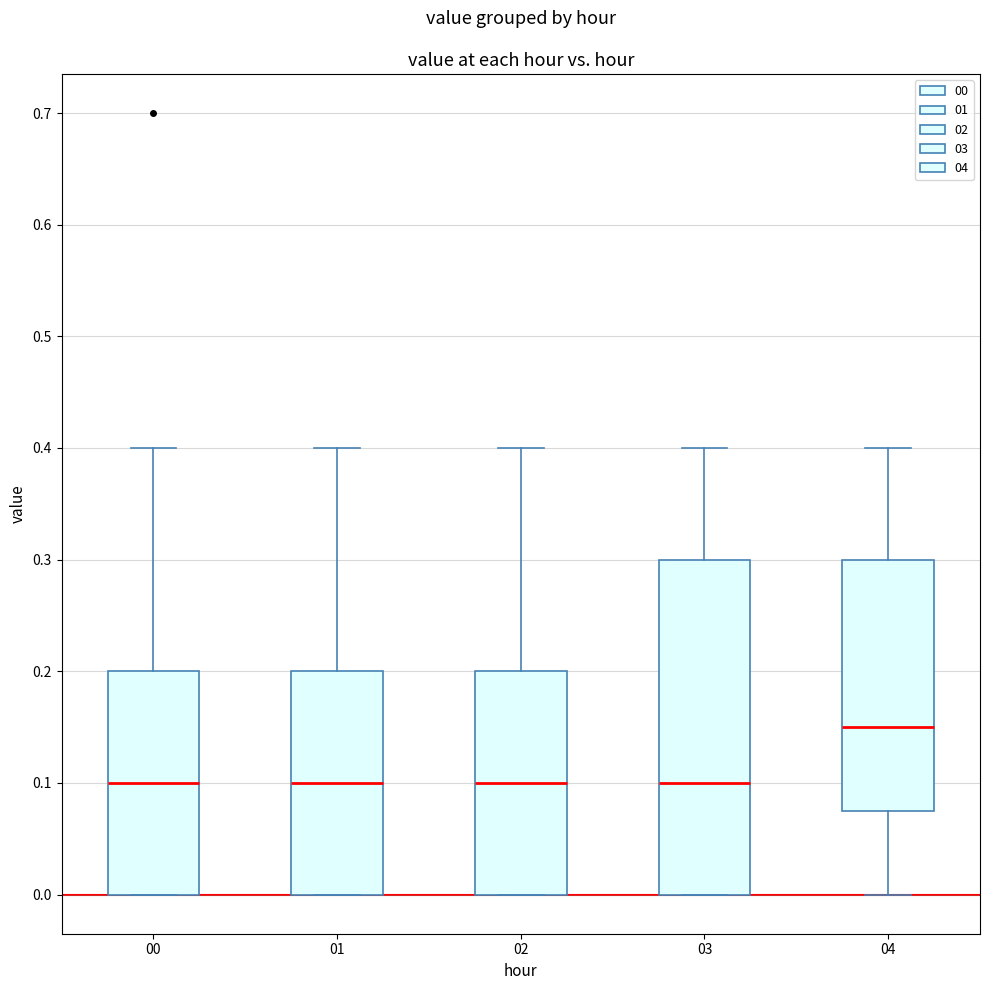

Which box has the highest median line?

04